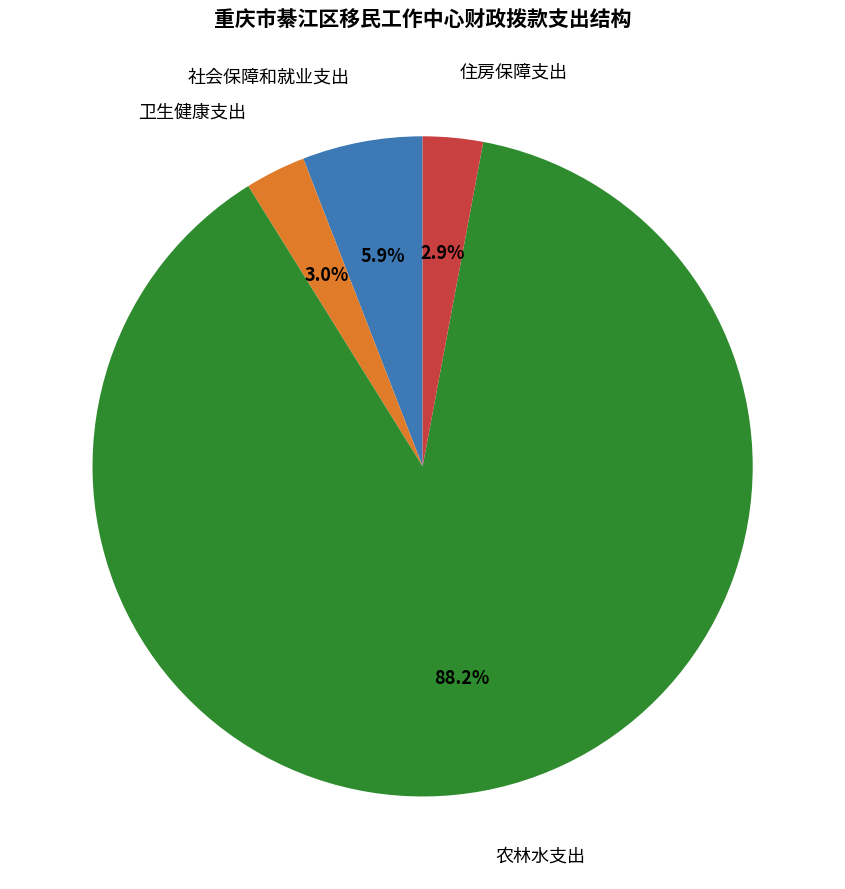

Does any single category account for the majority?

Yes